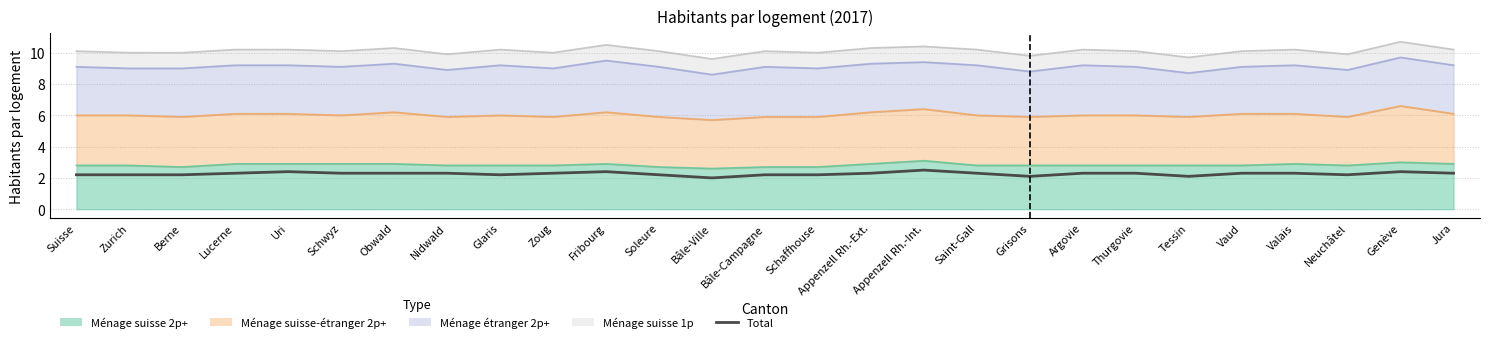

What is the label of the 26th point from the left?

Genève